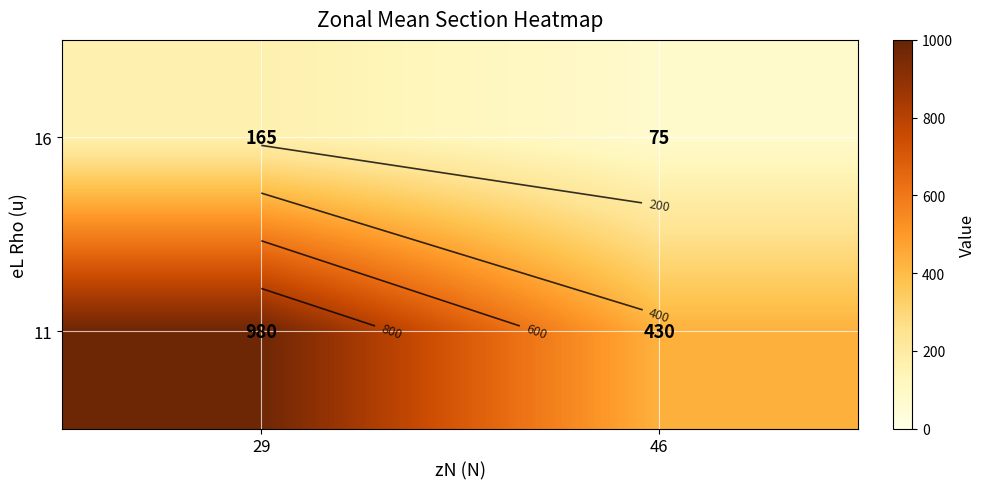

Rank the categories by 11 value from highest to lowest.

29, 46